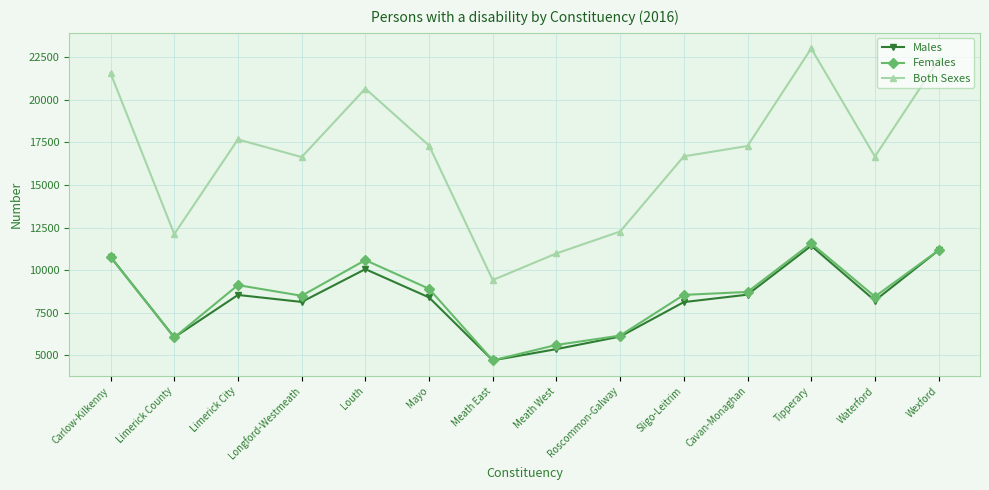

At which label does Both Sexes first exceed 17295?

Carlow-Kilkenny